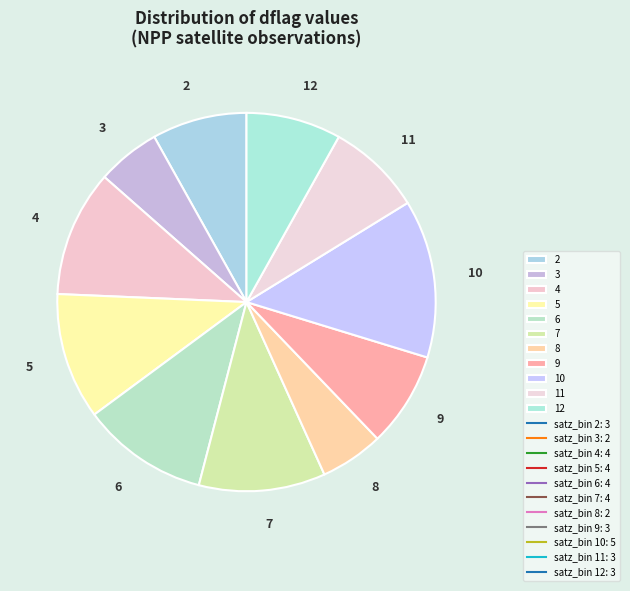

Does any single category account for the majority?

No